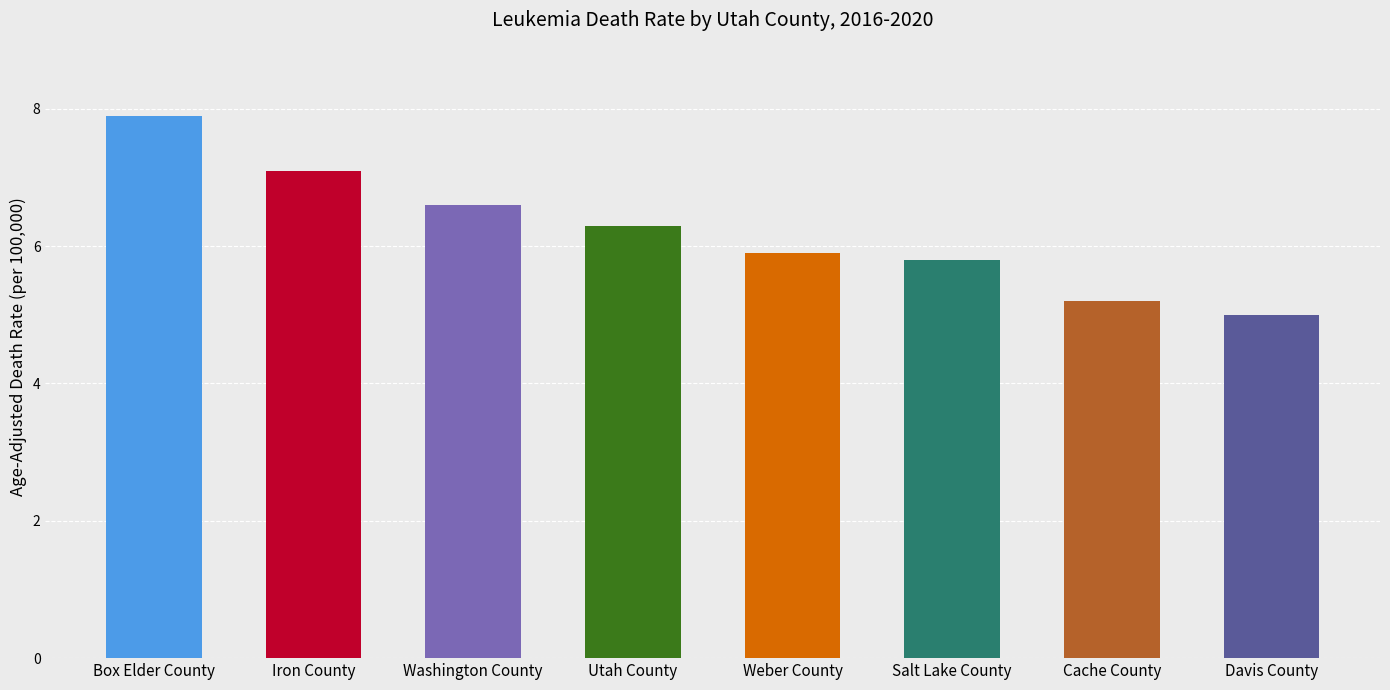

Does the chart contain any negative values?

No